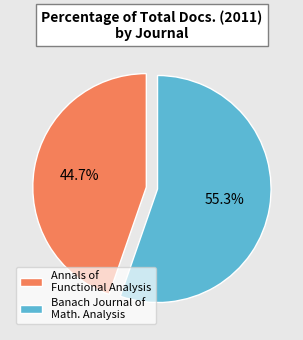

The Annals of Functional Analysis slice represents 45% of the pie. True or false?

True